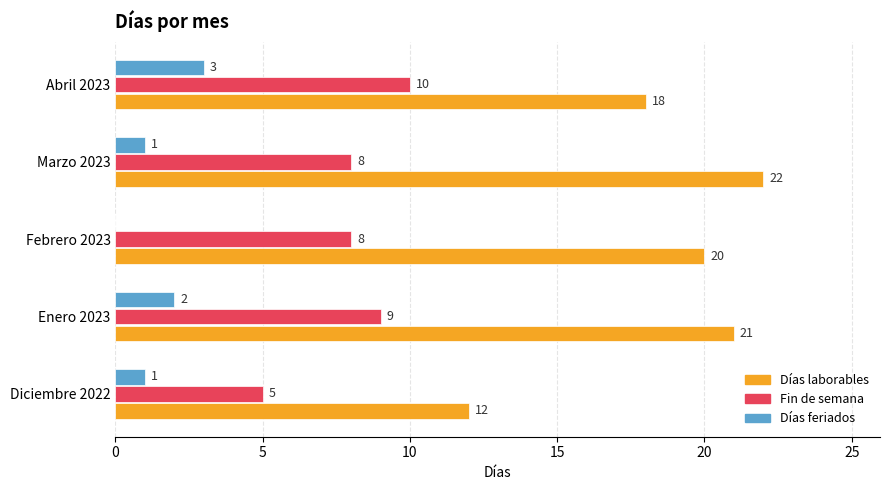

True or false: Días feriados has a value of 2 at Marzo 2023.

False